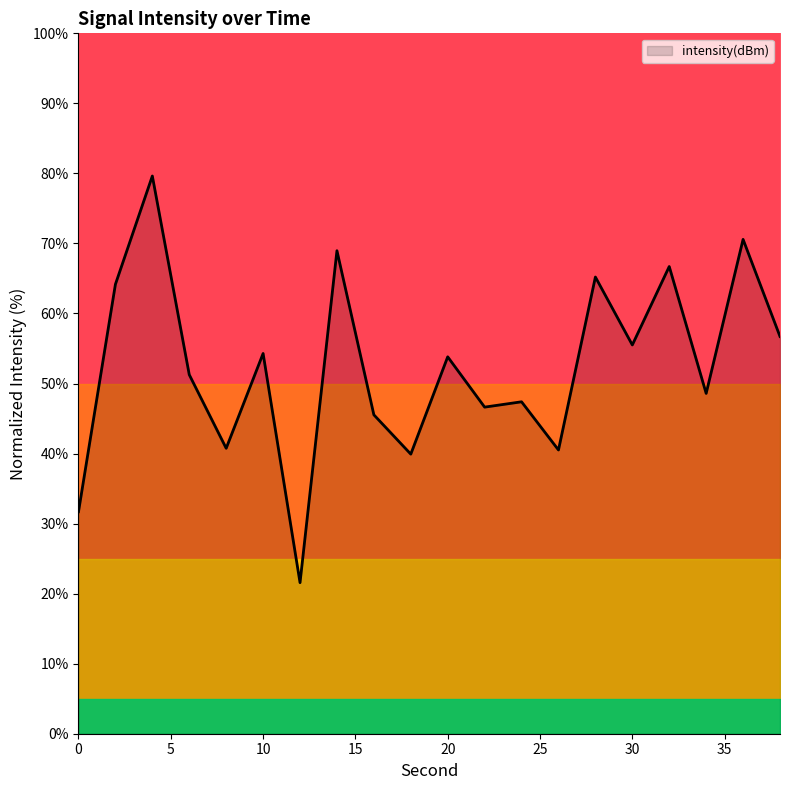

Rank the categories by value from lowest to highest.

12, 0, 18, 26, 8, 16, 22, 24, 34, 6, 20, 10, 30, 38, 2, 28, 32, 14, 36, 4